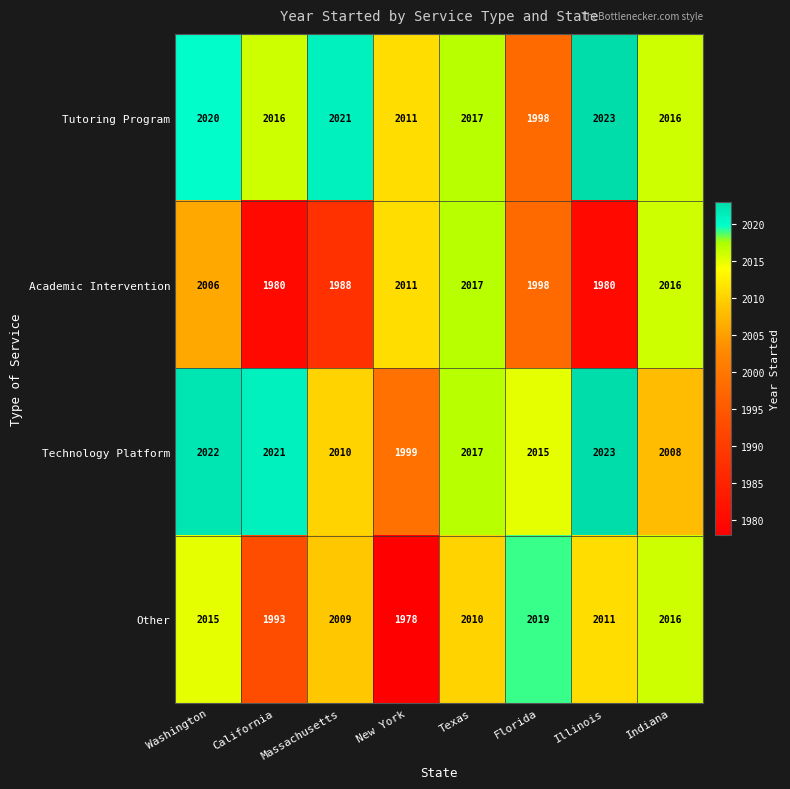

True or false: Tutoring Program has a value of 2017 at Texas.

True